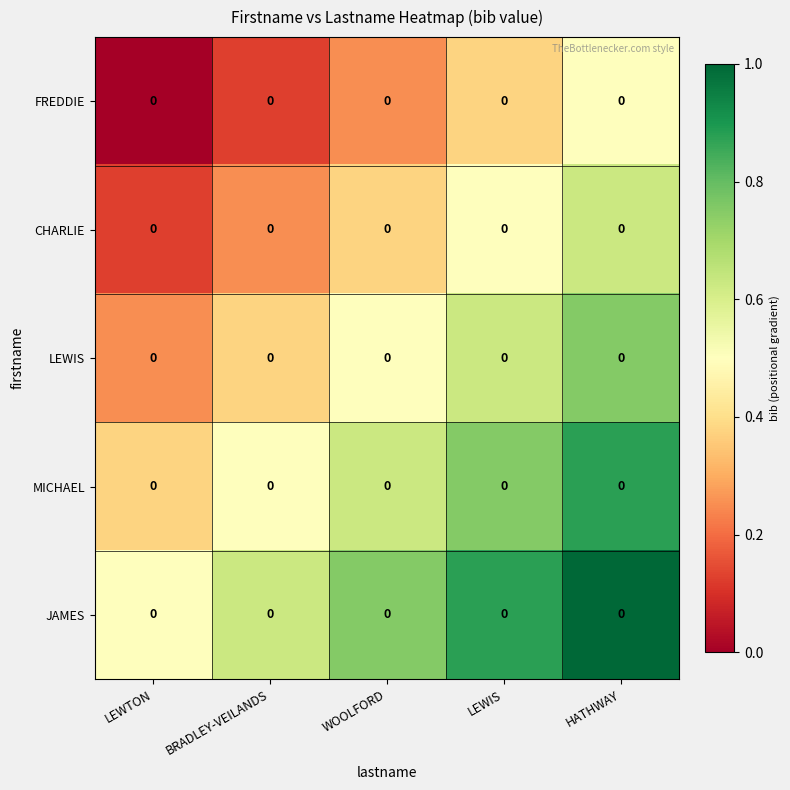

How many distinct data groups are displayed?

5